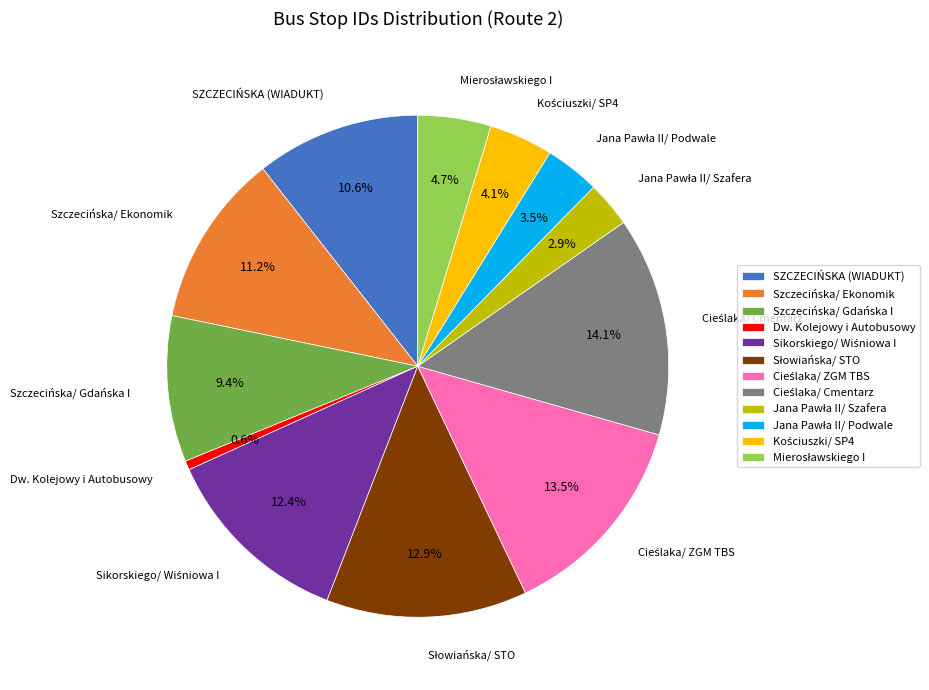

What is the ratio of the value at SZCZECIŃSKA (WIADUKT) to the value at Szczecińska/ Ekonomik?

0.9